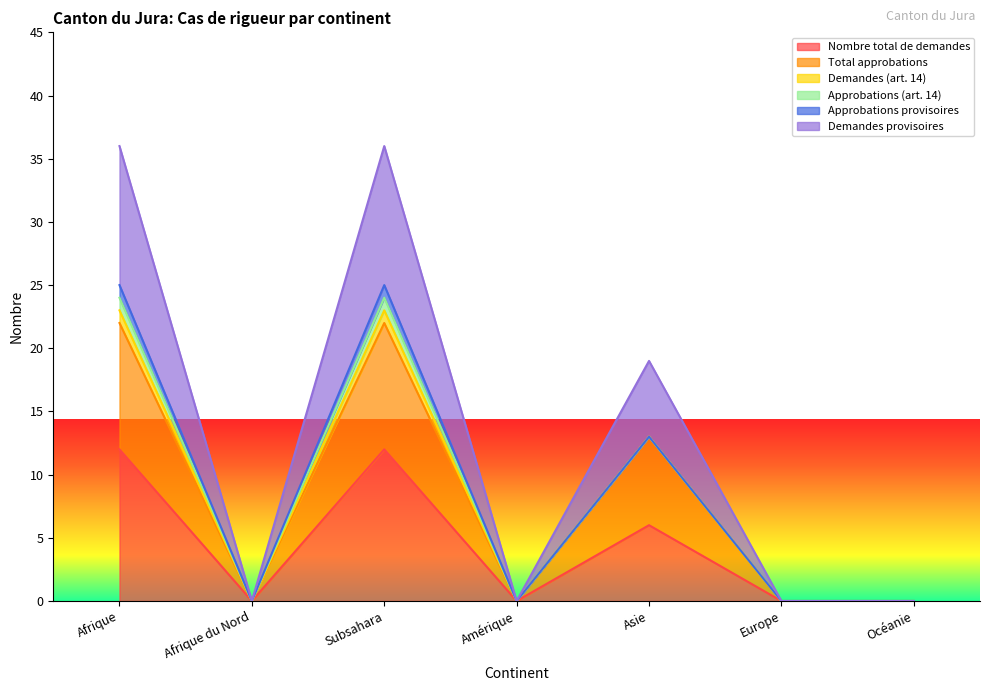

What position from the right is Afrique?

7